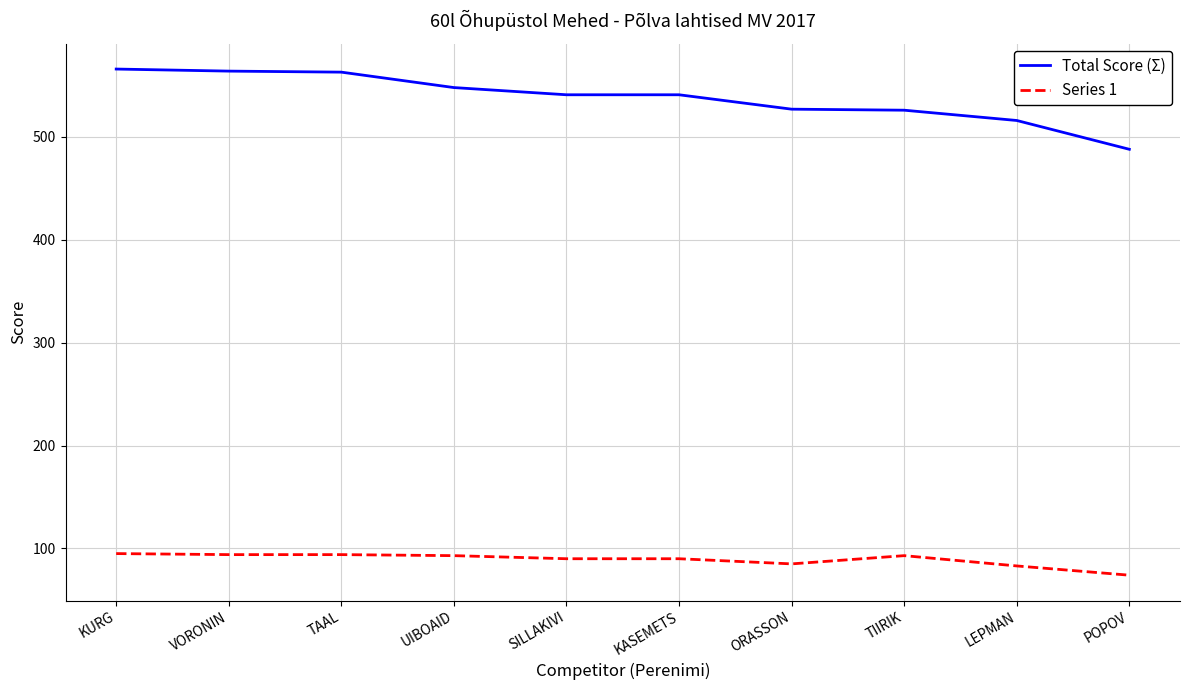

True or false: Series 1 and Total Score (Σ) cross at least once.

False